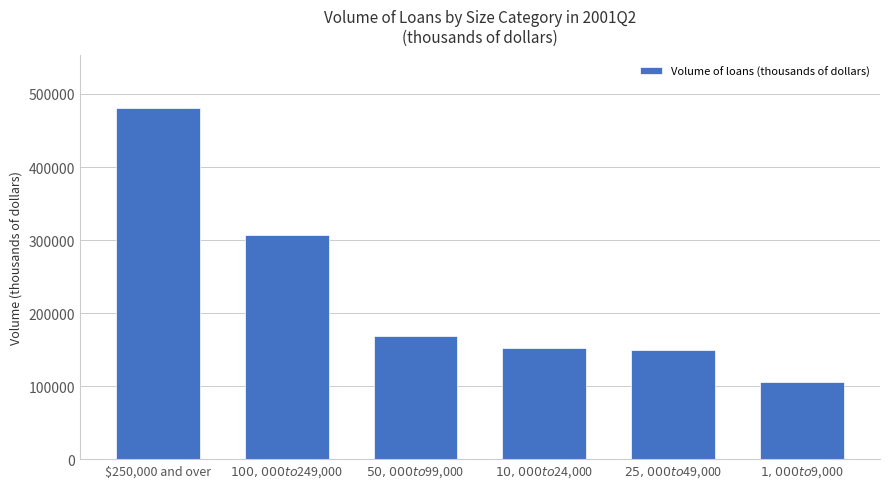

What is the difference between the maximum and second lowest values?

330661